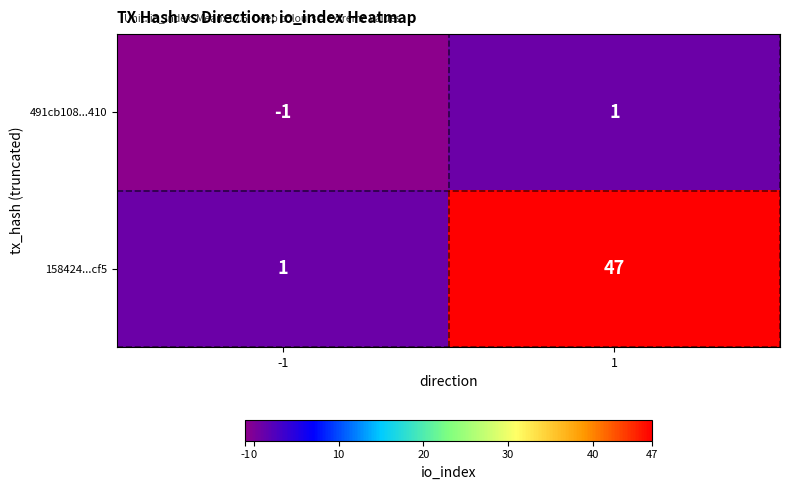

What is the greatest value displayed?

47